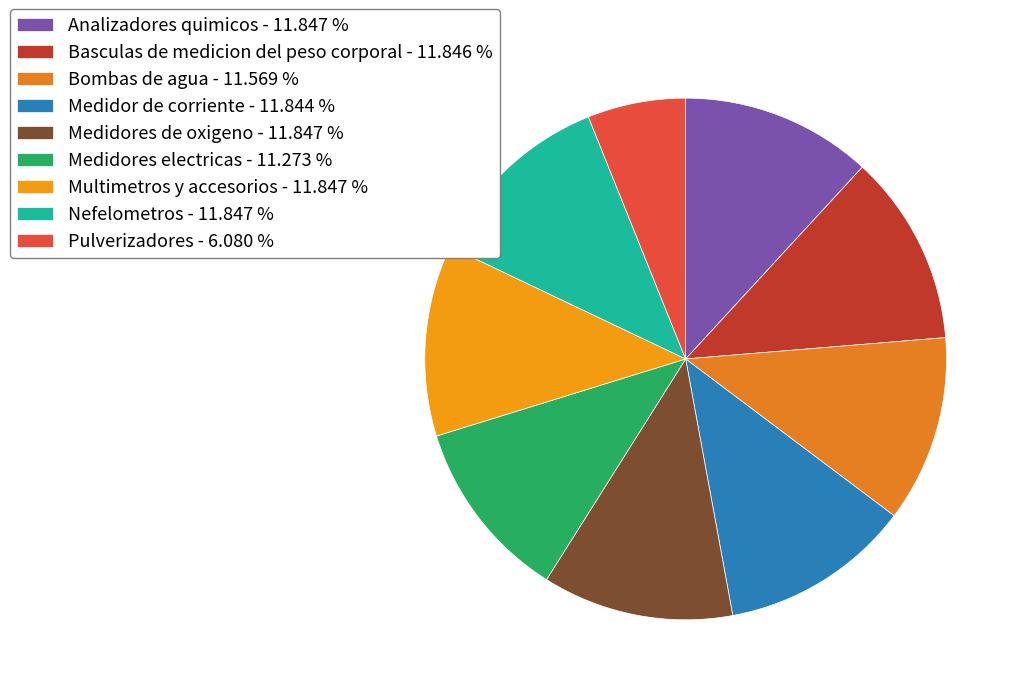

Which category has the biggest portion of the pie?

Analizadores quimicos